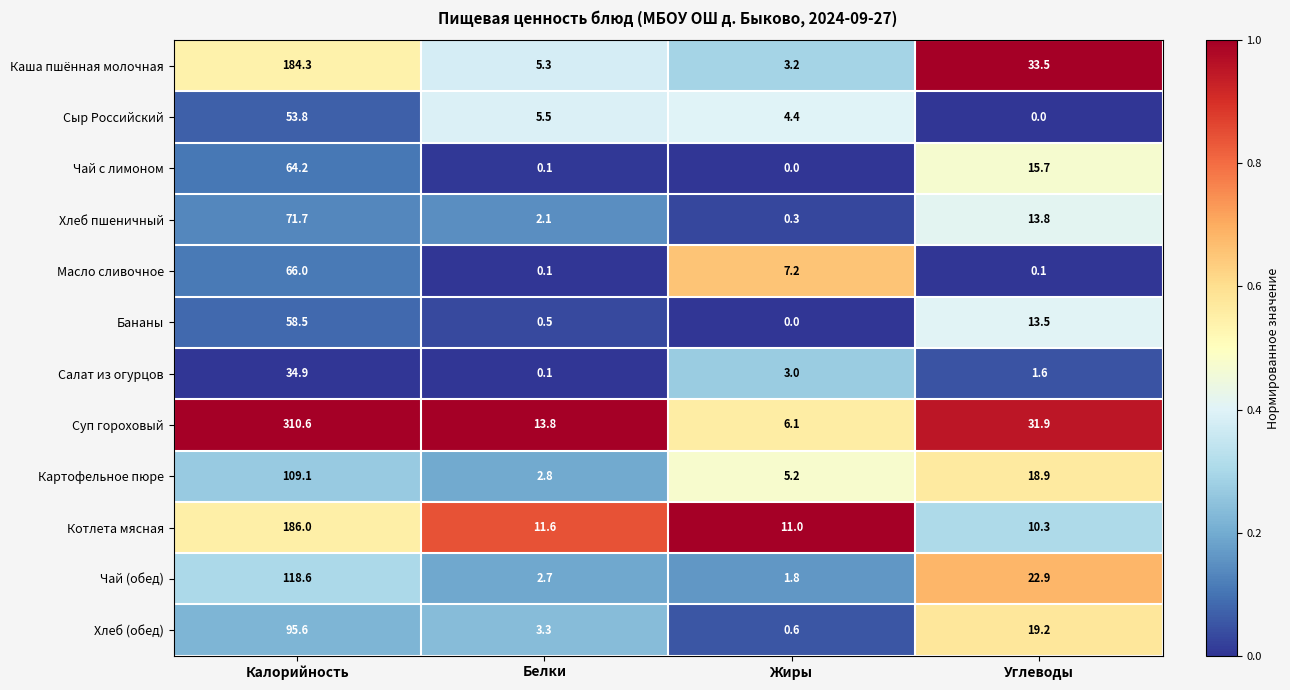

What is the total value across all series at Белки?

47.9